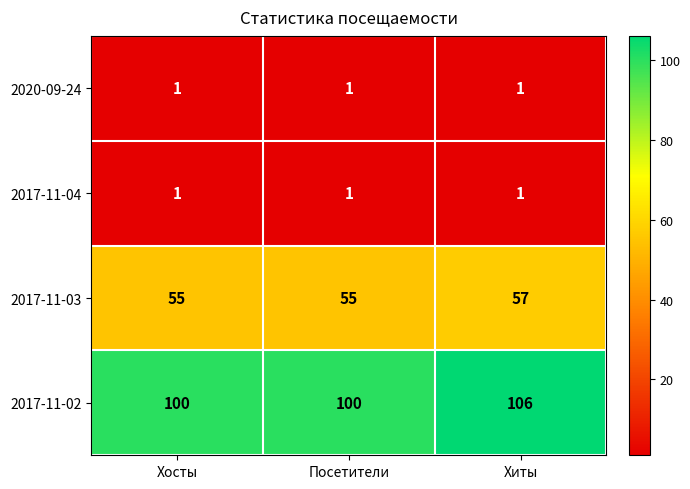

What is the total value across all series at Хосты?

157